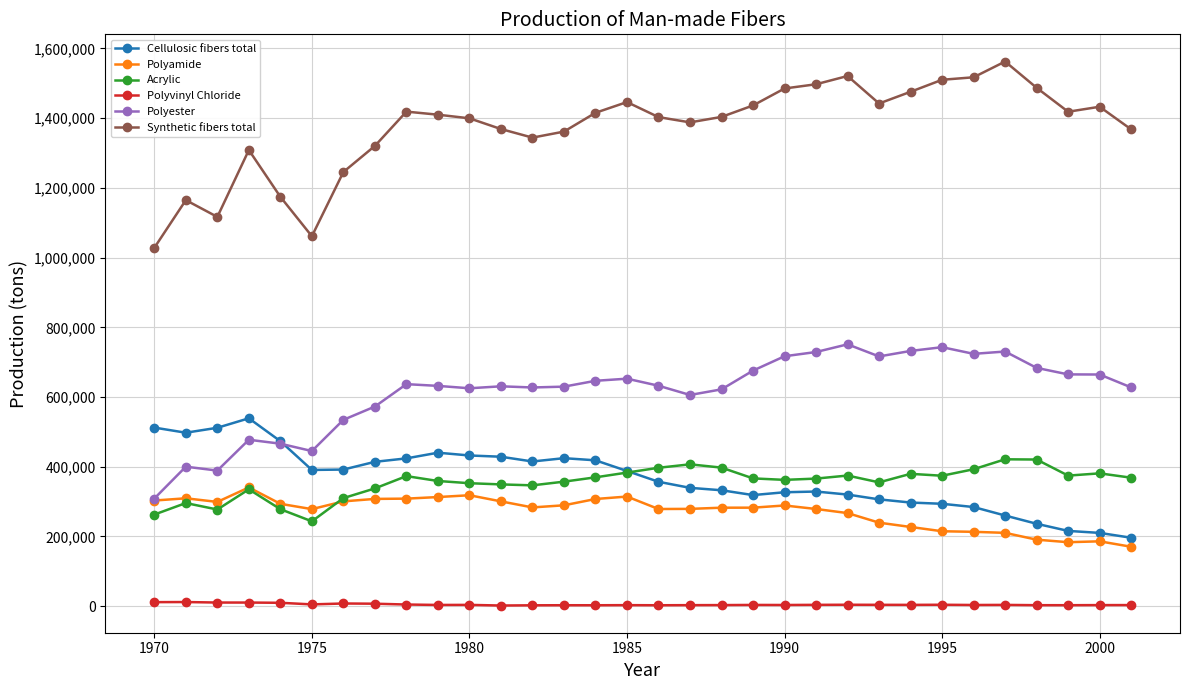

What is the highest value of the Cellulosic fibers total series?

539030